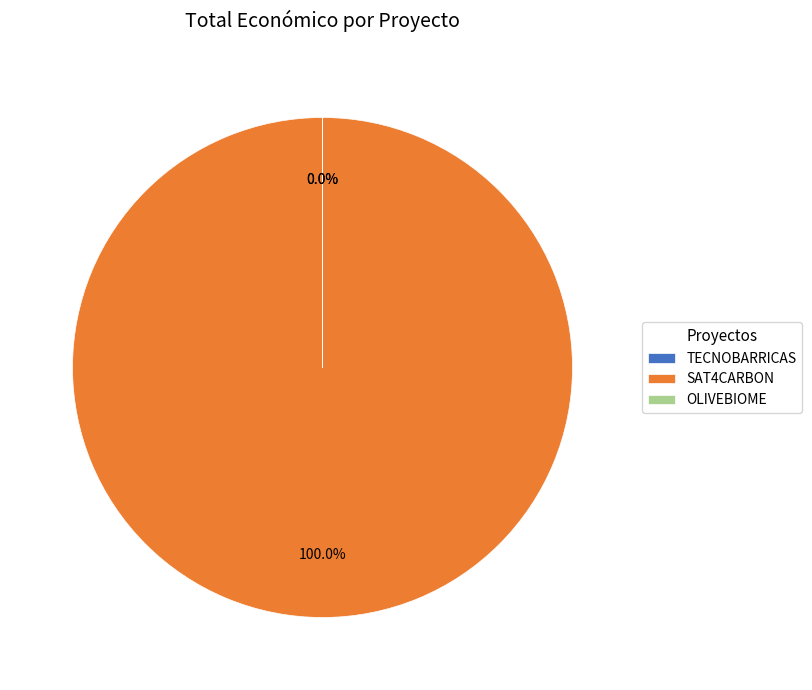

The OLIVEBIOME slice represents 1% of the pie. True or false?

False